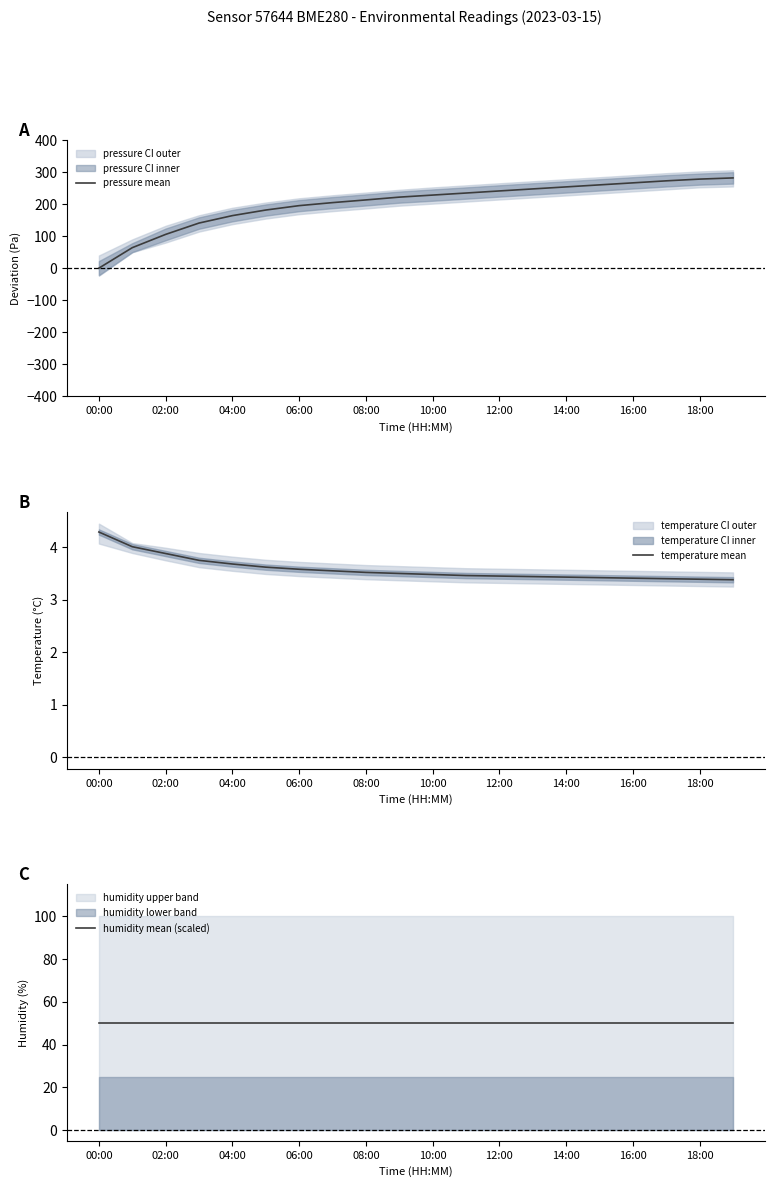

What is the sum of all pressure mean values?

4045.8